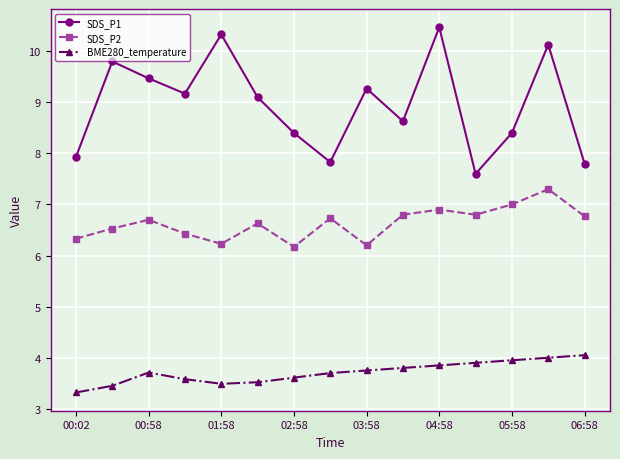

How many values in the SDS_P1 series exceed 9?

8